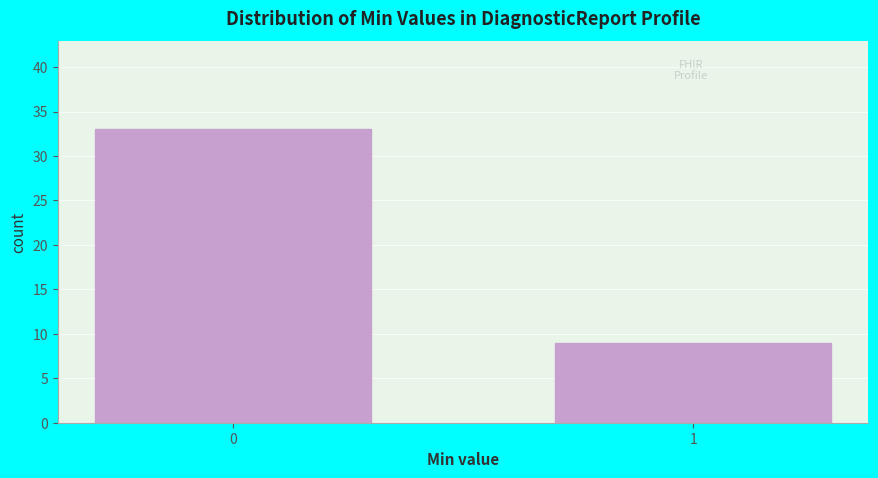

Reading left to right, list all the values displayed in this chart.

0=33	1=9